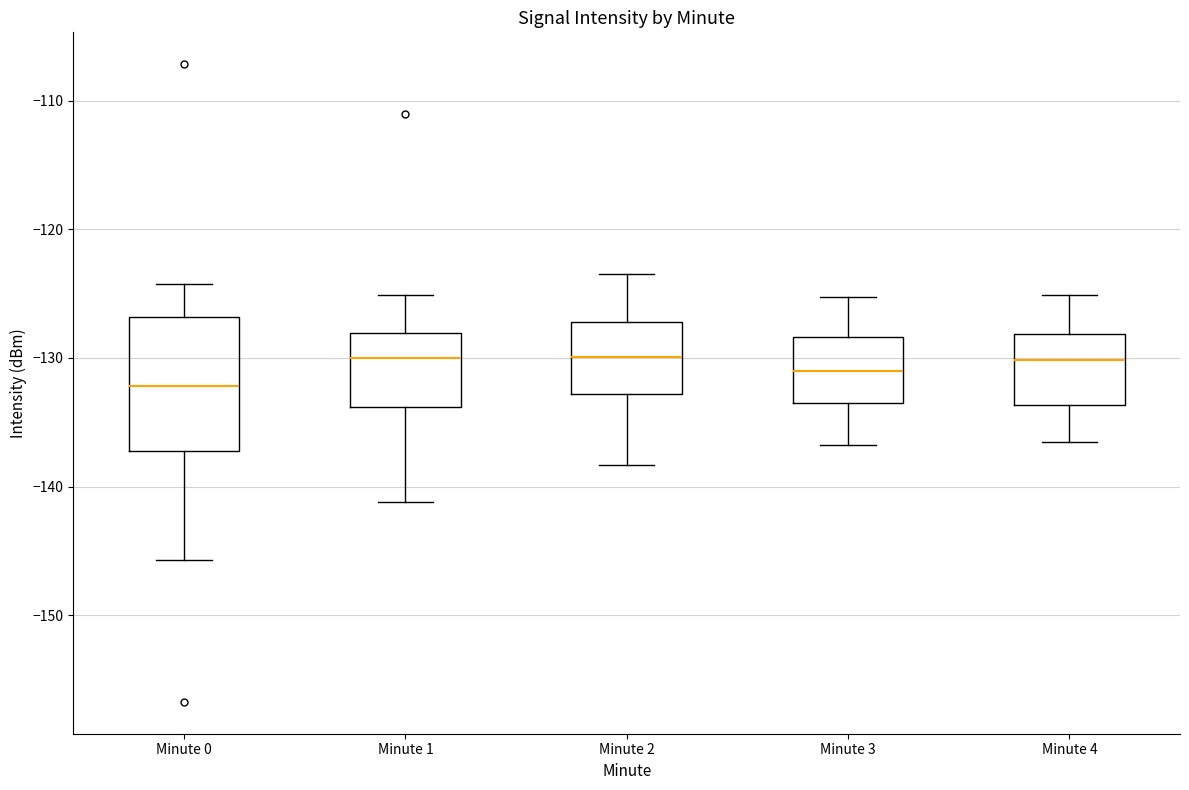

Which box is the tallest, from its lower edge to its upper edge?

Minute 0